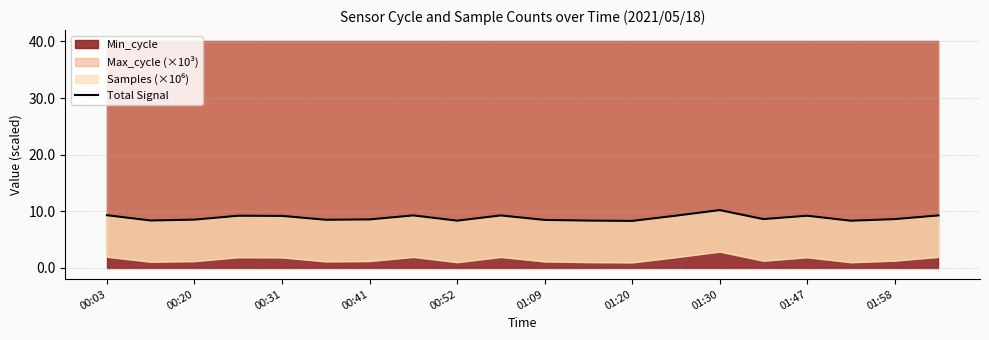

How many interior local peaks (higher than both neighbors) does the data have?

5